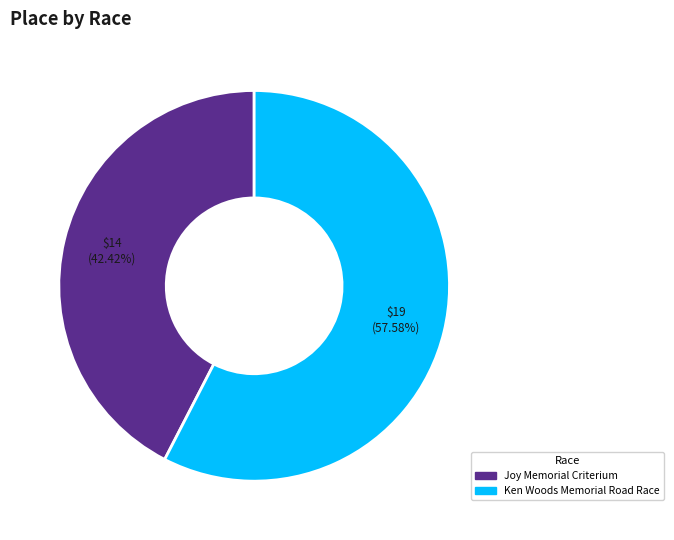

To the nearest percent, what percentage of the pie is Ken Woods Memorial Road Race?

58%